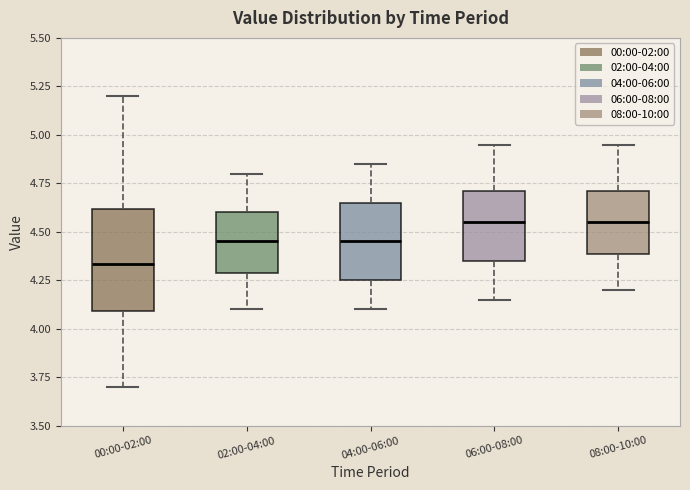

Reading left to right, transcribe this box plot: for each box, give where its median line is, the range the box spans, and where its two whiskers end, as read against the y-axis. The values are not printed on the chart, so give them approximately, as read against the axis.

00:00-02:00: median 4.35, box 4.10 to 4.60, whiskers 3.70 to 5.20
02:00-04:00: median 4.45, box 4.30 to 4.60, whiskers 4.10 to 4.80
04:00-06:00: median 4.45, box 4.25 to 4.65, whiskers 4.10 to 4.85
06:00-08:00: median 4.55, box 4.35 to 4.70, whiskers 4.15 to 4.95
08:00-10:00: median 4.55, box 4.40 to 4.70, whiskers 4.20 to 4.95